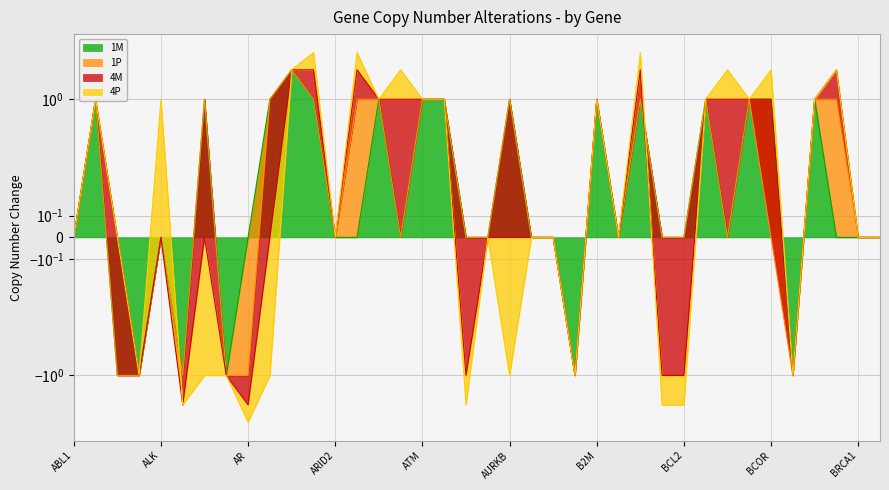

How many interior local valleys does the 4P series have?

6